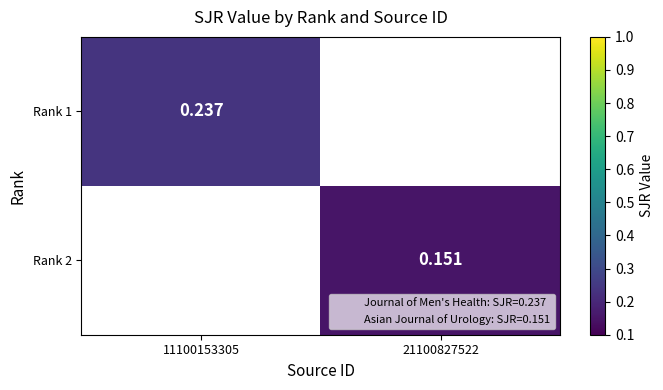

At how many categories does at least one series exceed 0?

2